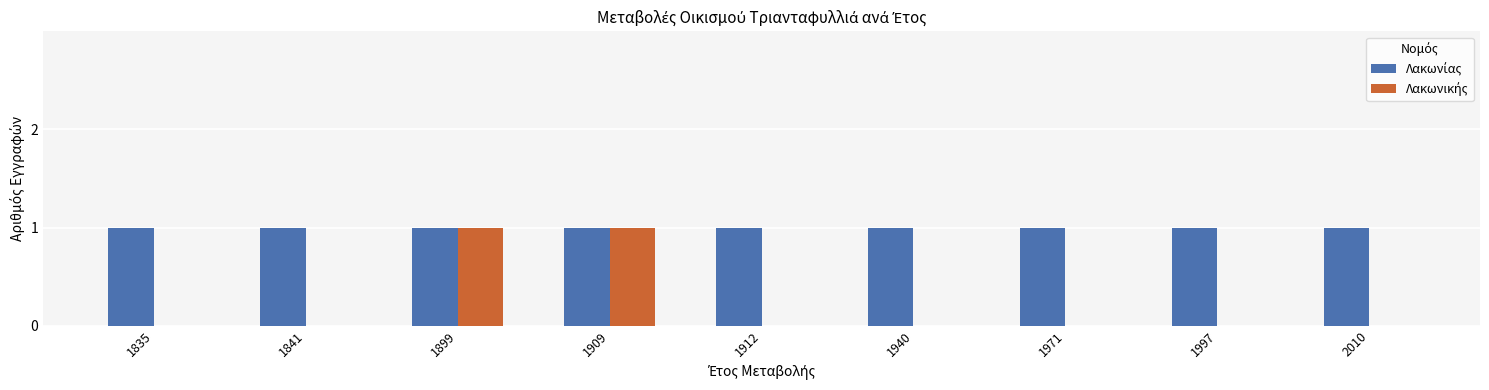

At how many categories does at least one series exceed 0?

9